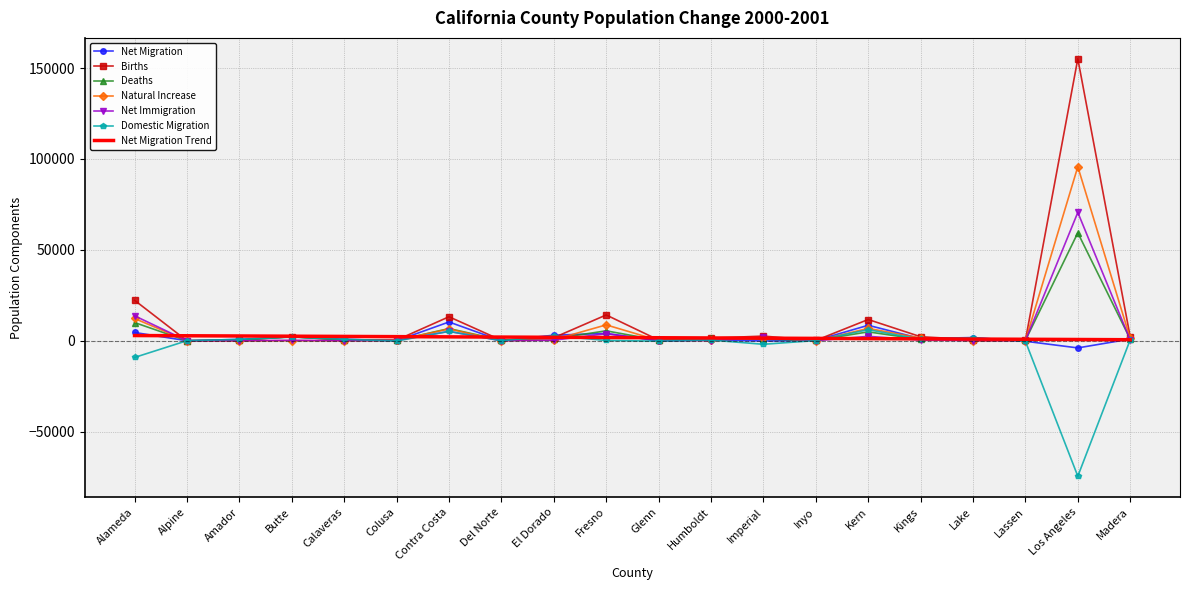

At which label is Natural Increase closest to 47783?

Alameda